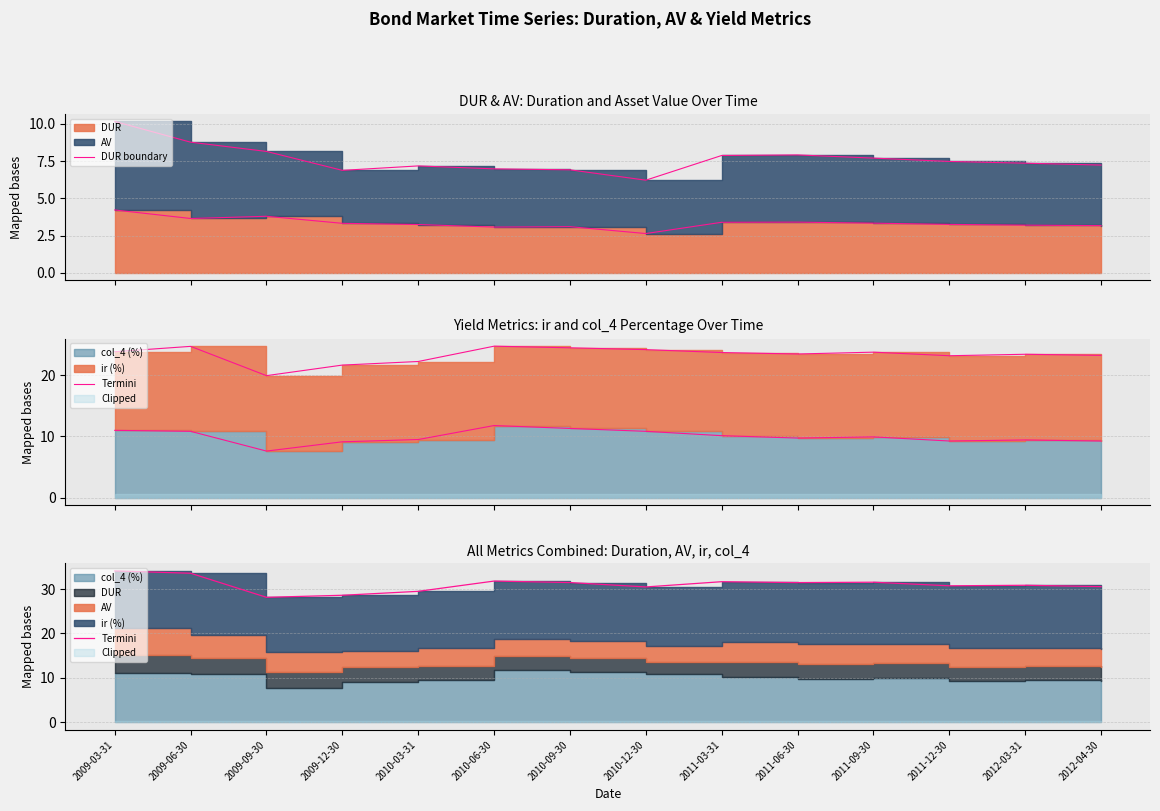

True or false: DUR boundary and Termini cross at least once.

False